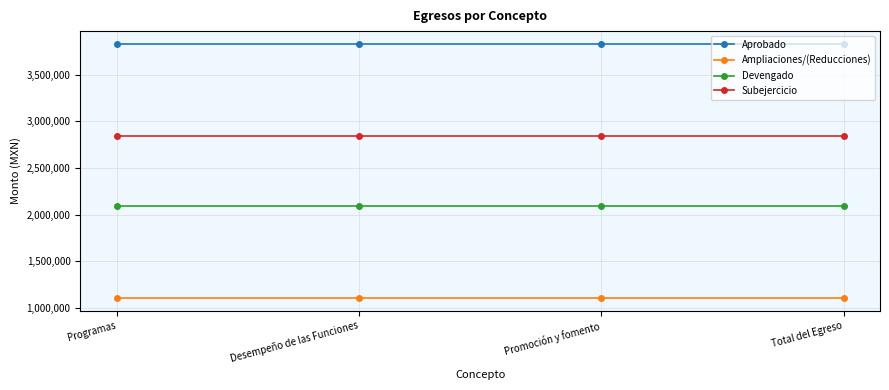

Reading left to right, extract all data points from this chart.

Aprobado: Programas=3832858.0	Desempeño de las Funciones=3832858.0	Promoción y fomento=3832858.0	Total del Egreso=3832858.0
Ampliaciones/(Reducciones): Programas=1103913.6	Desempeño de las Funciones=1103913.6	Promoción y fomento=1103913.6	Total del Egreso=1103913.6
Devengado: Programas=2093856.2	Desempeño de las Funciones=2093856.2	Promoción y fomento=2093856.2	Total del Egreso=2093856.2
Subejercicio: Programas=2842915.4	Desempeño de las Funciones=2842915.4	Promoción y fomento=2842915.4	Total del Egreso=2842915.4